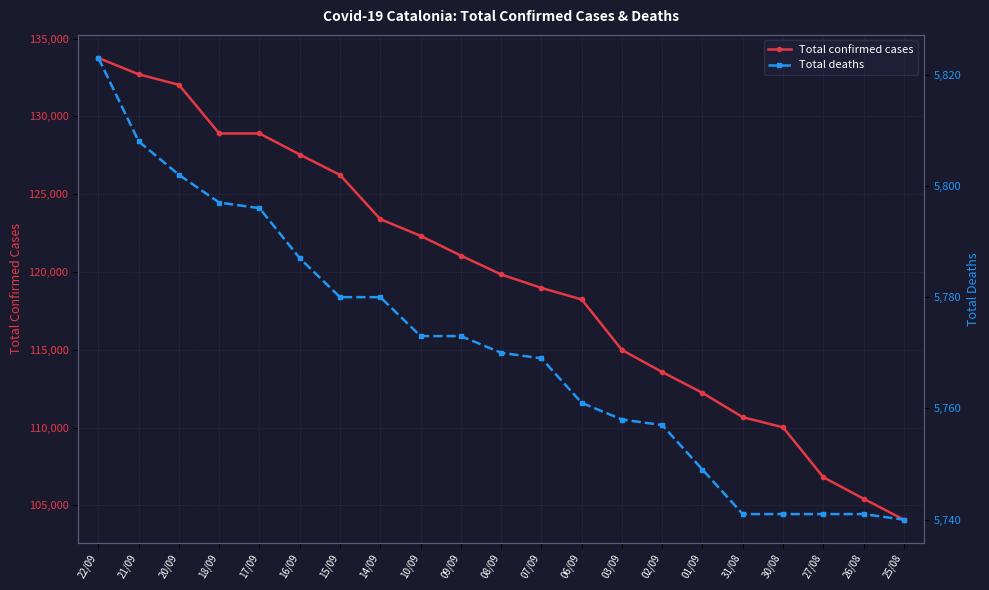

At which label does Total confirmed cases first exceed 119839?

22/09